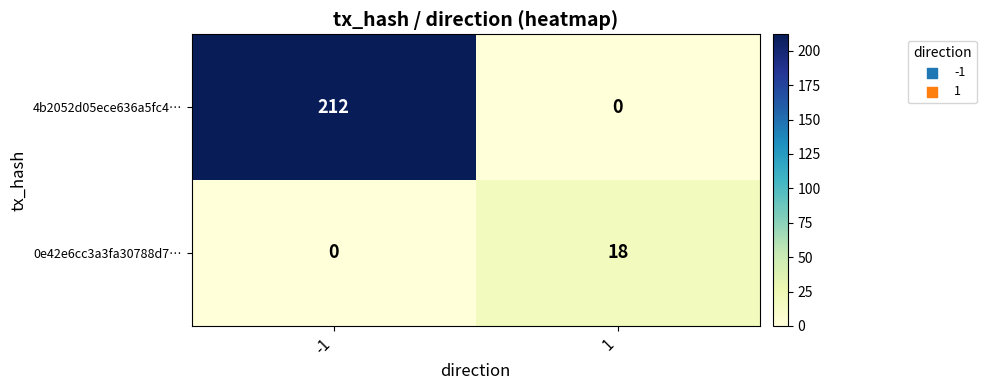

What is the difference between the maximum and minimum values in the 4b2052d05ece636a5fc4… series?

212